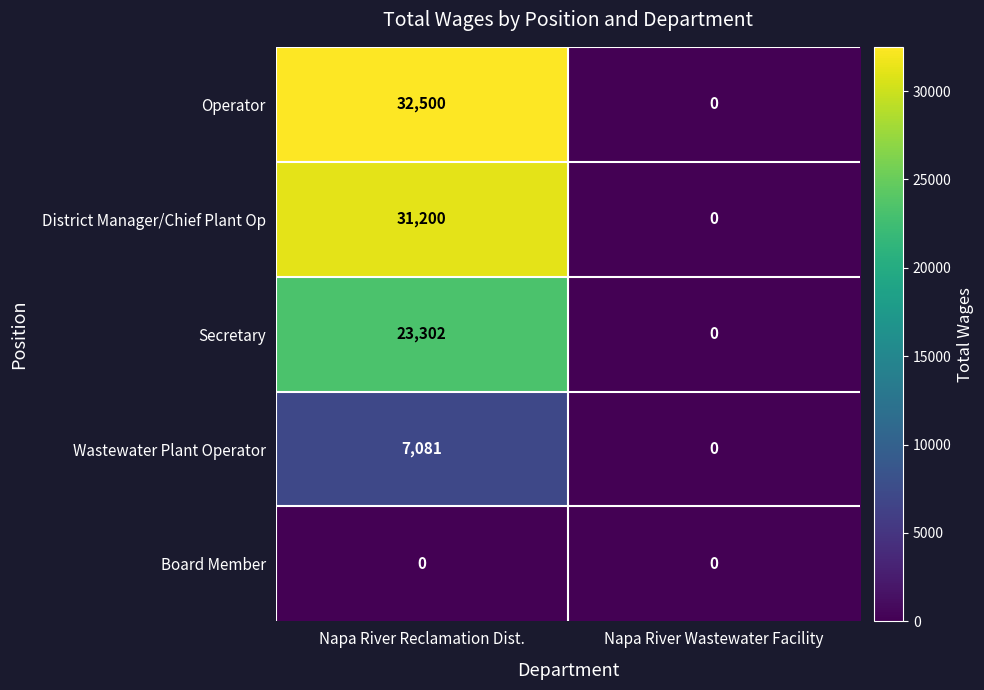

Reading left to right, extract all data points from this chart.

Operator: Napa River Reclamation Dist.=32500	Napa River Wastewater Facility=0
District Manager/Chief Plant Op: Napa River Reclamation Dist.=31200	Napa River Wastewater Facility=0
Secretary: Napa River Reclamation Dist.=23302	Napa River Wastewater Facility=0
Wastewater Plant Operator: Napa River Reclamation Dist.=7081	Napa River Wastewater Facility=0
Board Member: Napa River Reclamation Dist.=0	Napa River Wastewater Facility=0